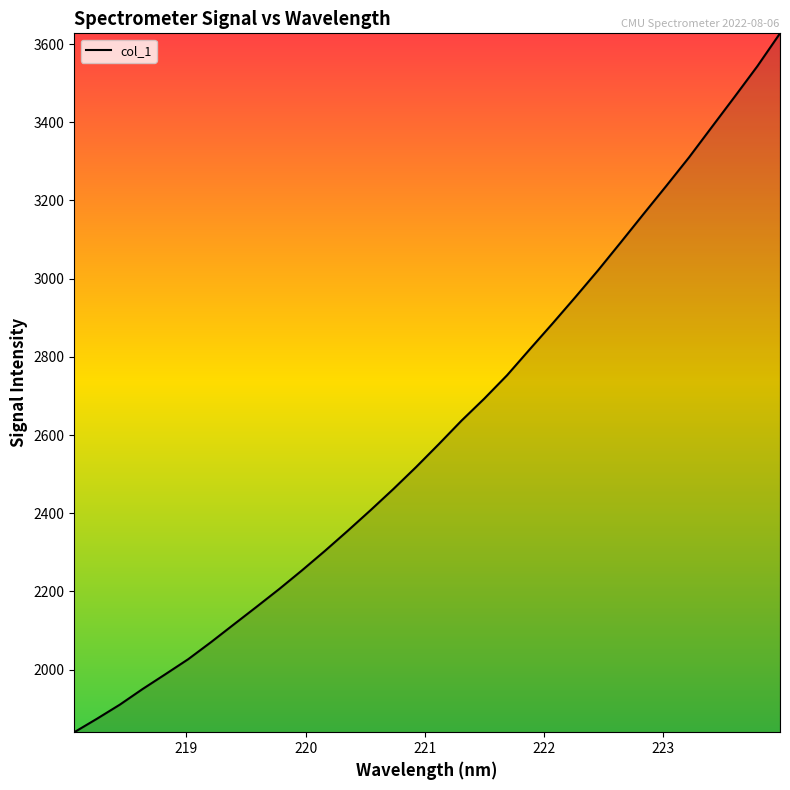

How many lines are shown in the chart?

1